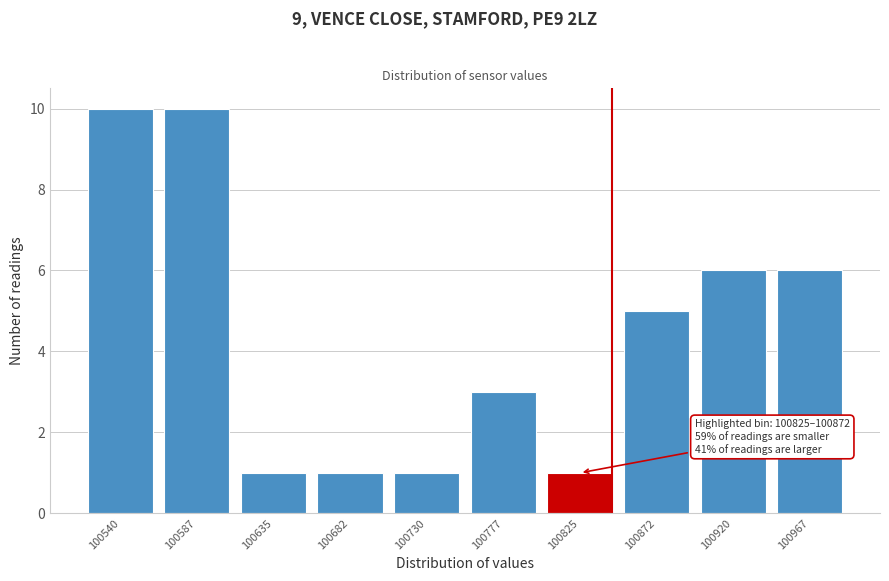

Reading right to left, what are all the values shown in this chart?

6	6	5	1	3	1	1	1	10	10